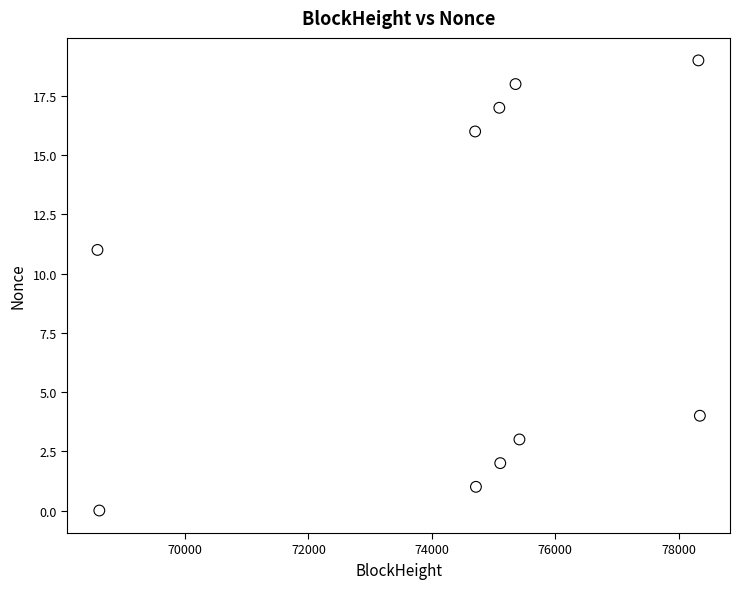

What is the range of Y values (max minus min)?

19